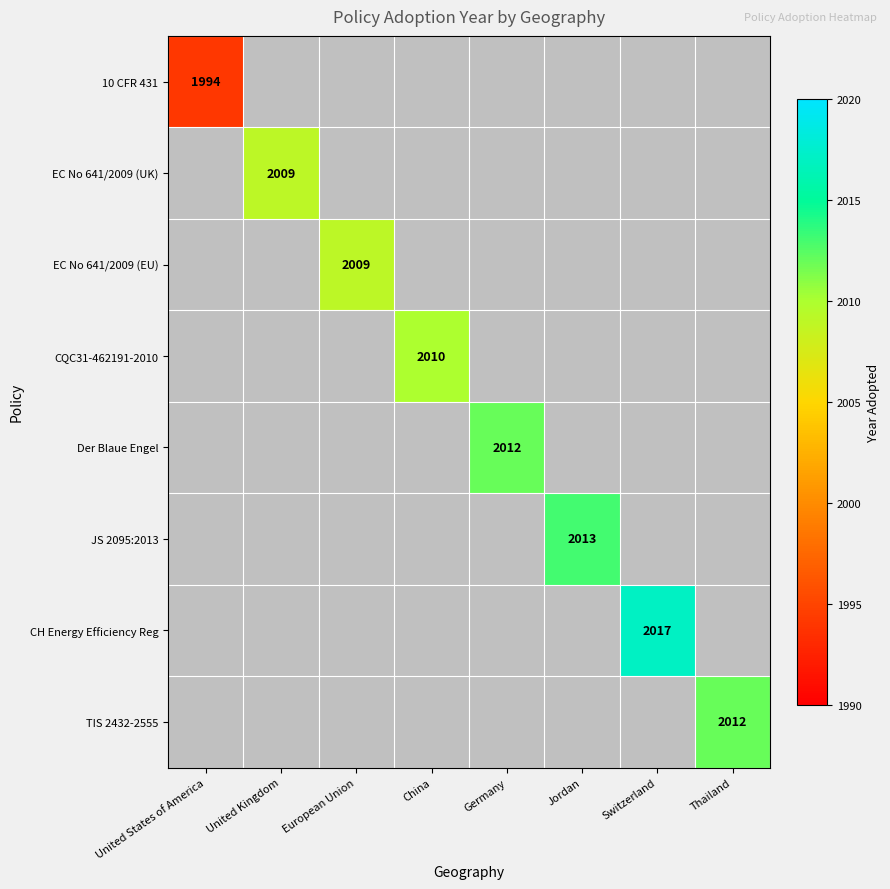

True or false: EC No 641/2009 (EU) has a value of 2873 at European Union.

False